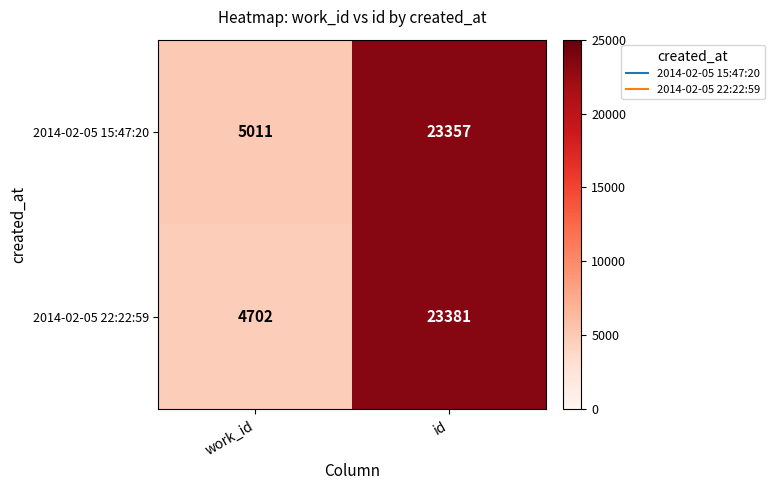

True or false: 2014-02-05 15:47:20 has a value of 5011 at work_id.

True